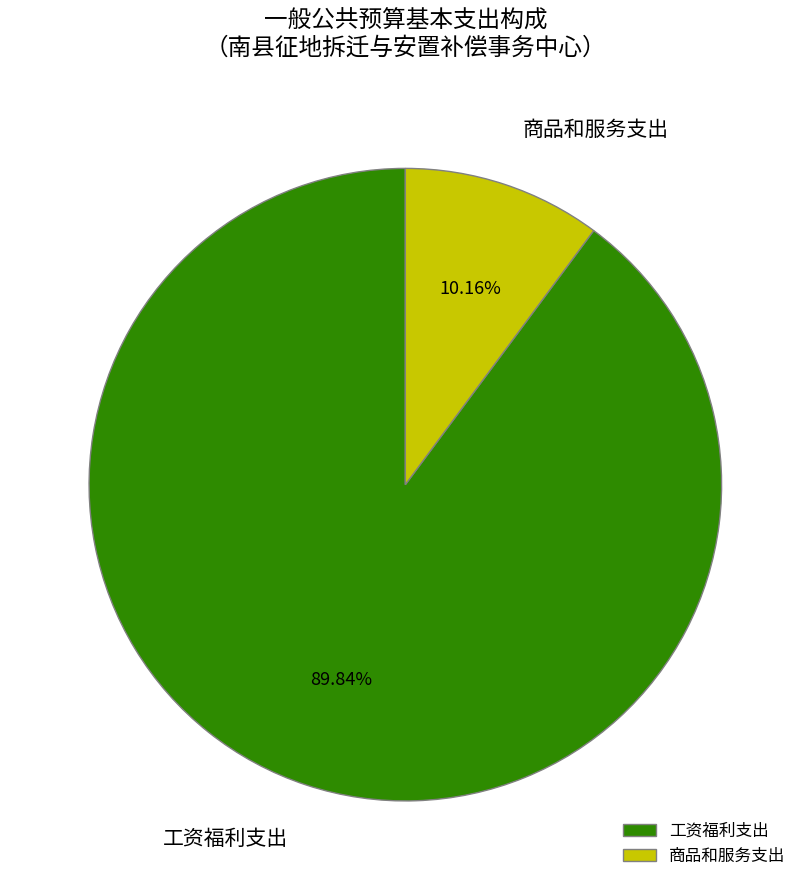

What percentage is the 工资福利支出 slice, to the nearest percent?

90%